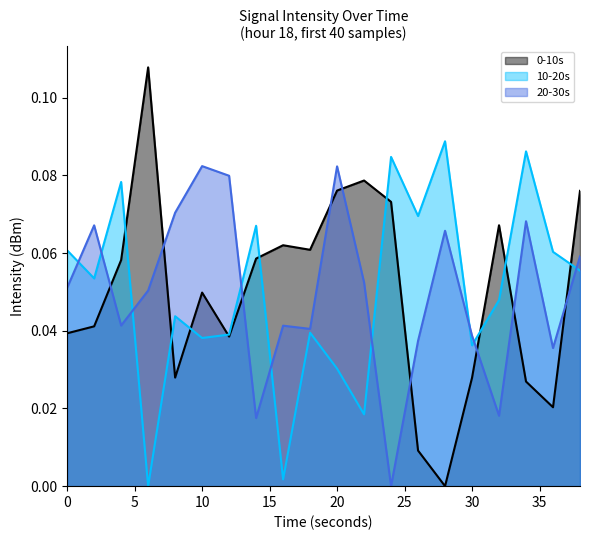

True or false: 0-10s and 10-20s intersect in this chart.

True